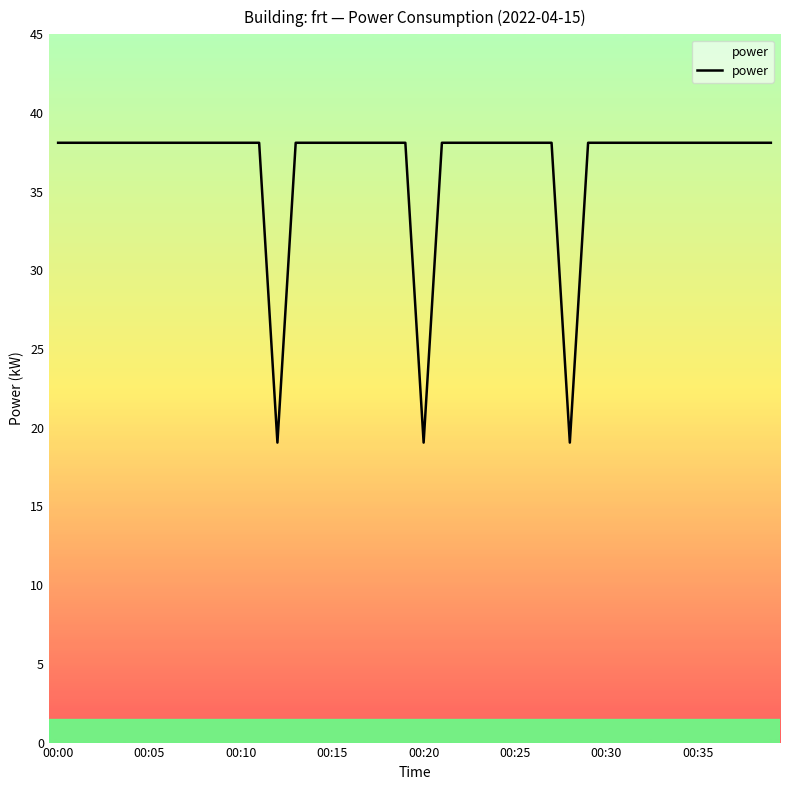

How many categories are shown in the chart?

40